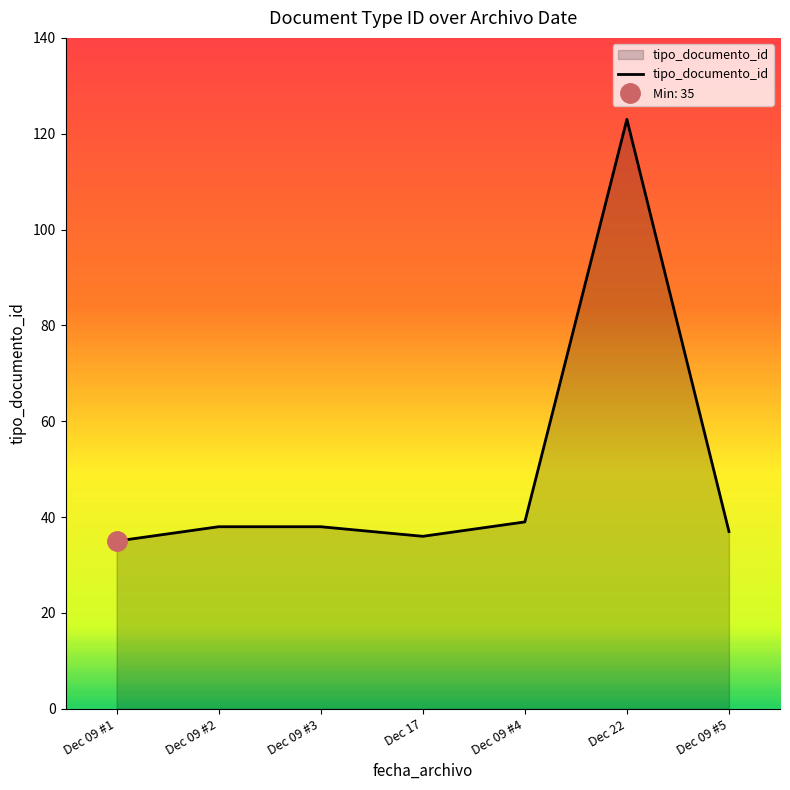

How many interior local valleys (lower than both neighbors) does the data have?

1